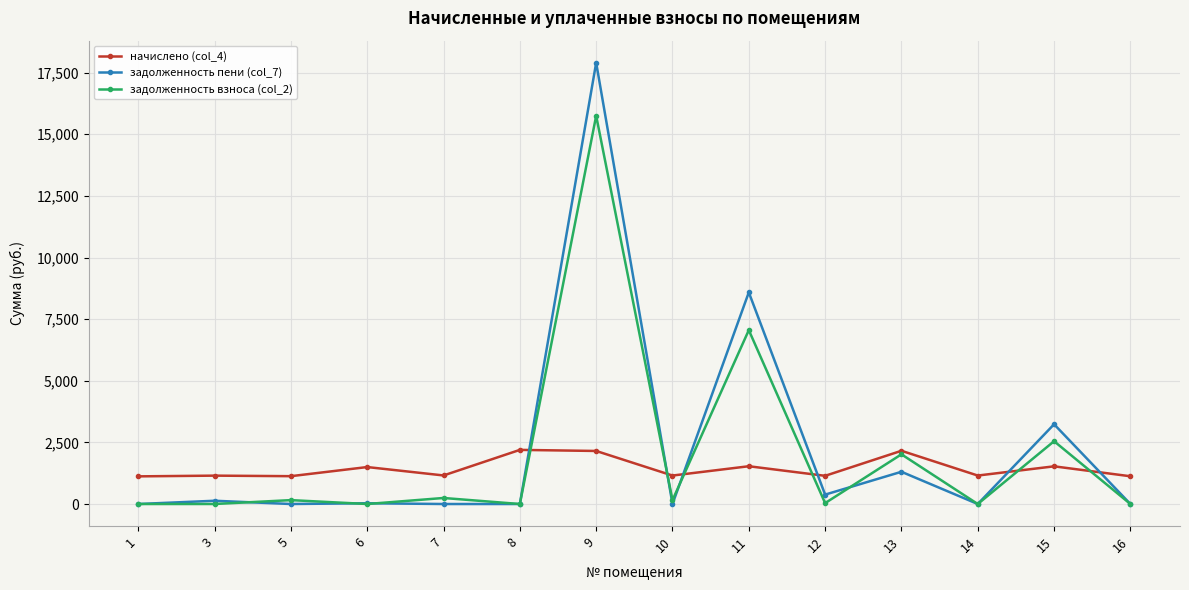

What is the sum of all задолженность пени (col_7) values?

31575.0